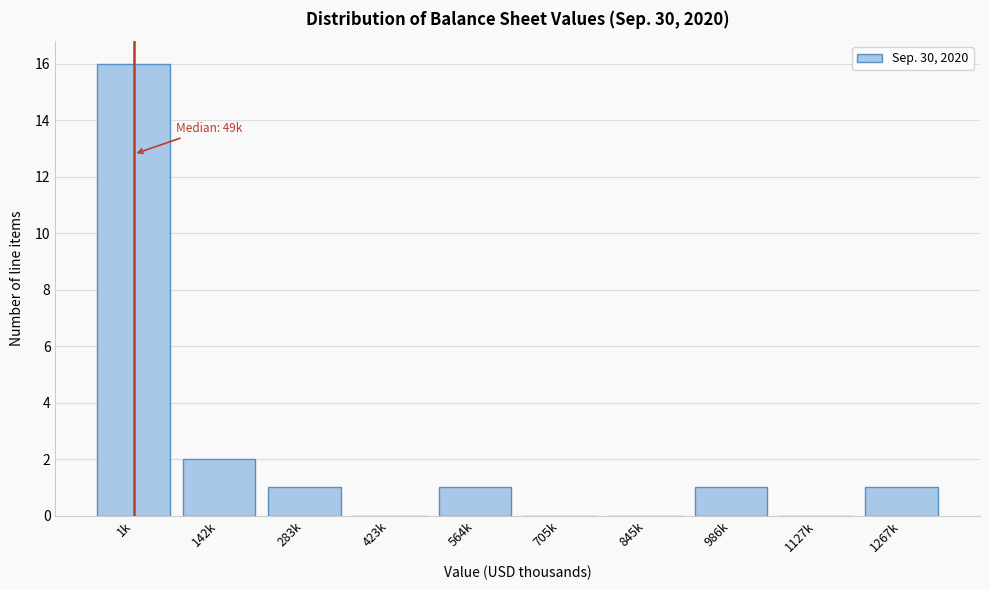

What is the change in value from 1k to 845k?

-16